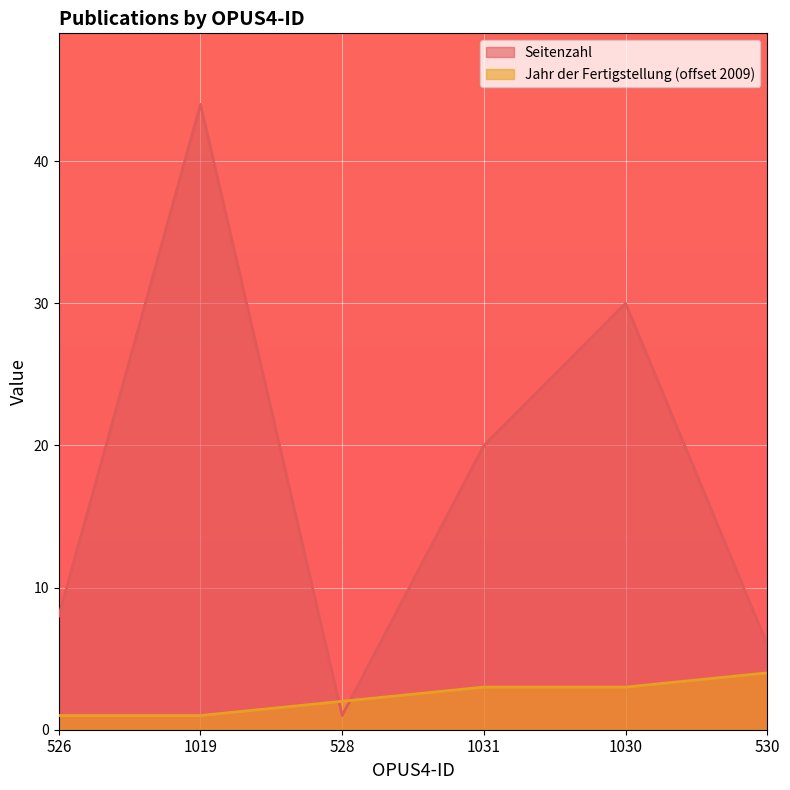

The Seitenzahl series shows 30 at 1030. True or false?

True